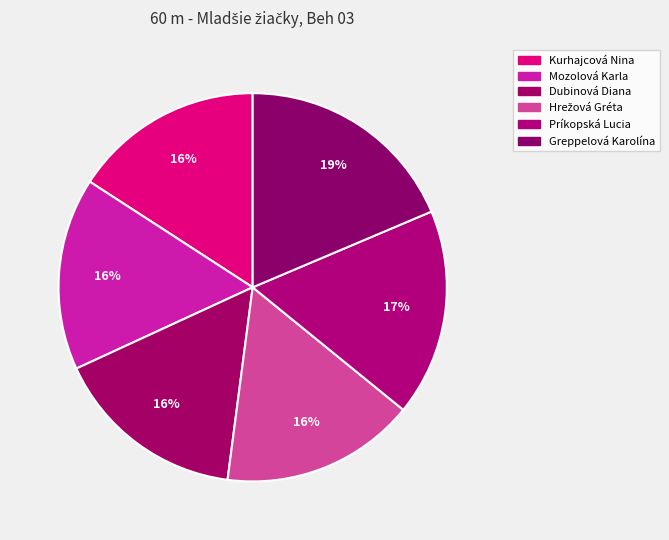

Which slice is the largest?

Greppelová Karolína